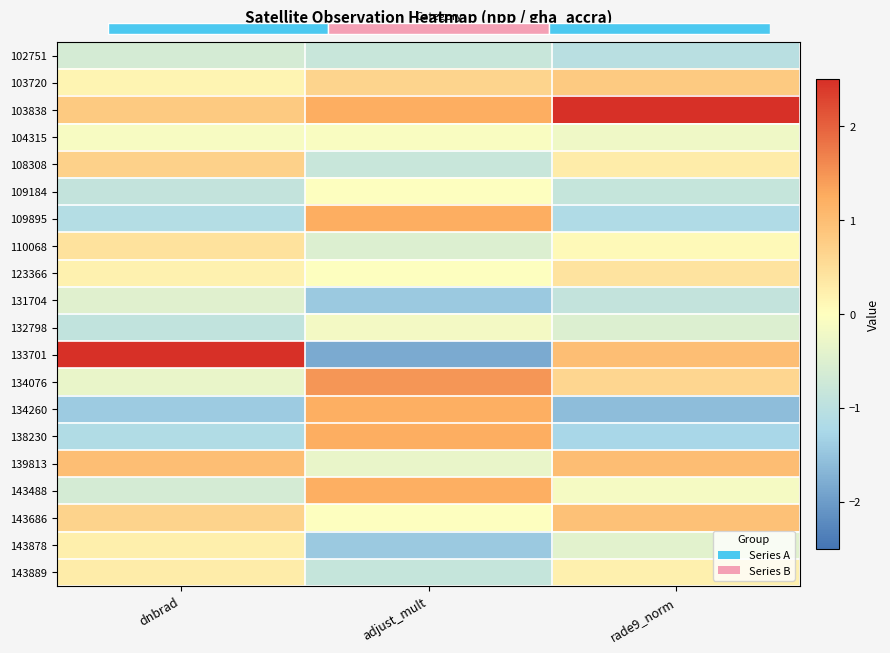

At which category does the chart reach its minimum across all series?

adjust_mult